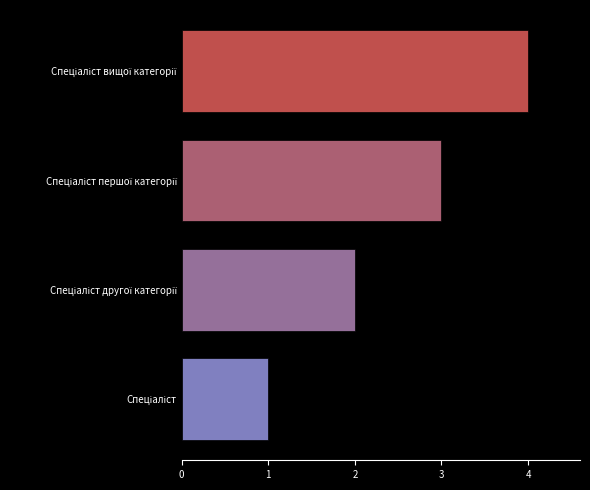

What is the sum of all values?

10